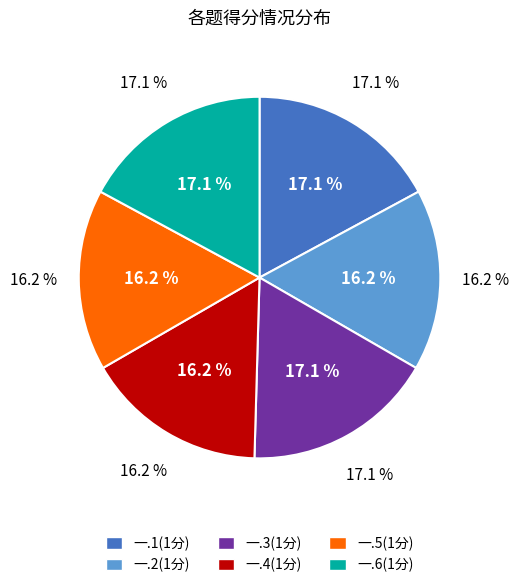

Rank the categories by value from lowest to highest.

一.2(1分), 一.4(1分), 一.5(1分), 一.1(1分), 一.3(1分), 一.6(1分)